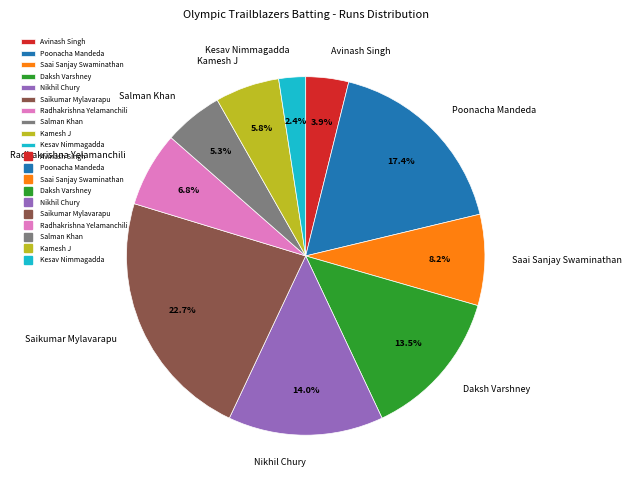

To the nearest percent, what is the average slice percentage?

10%